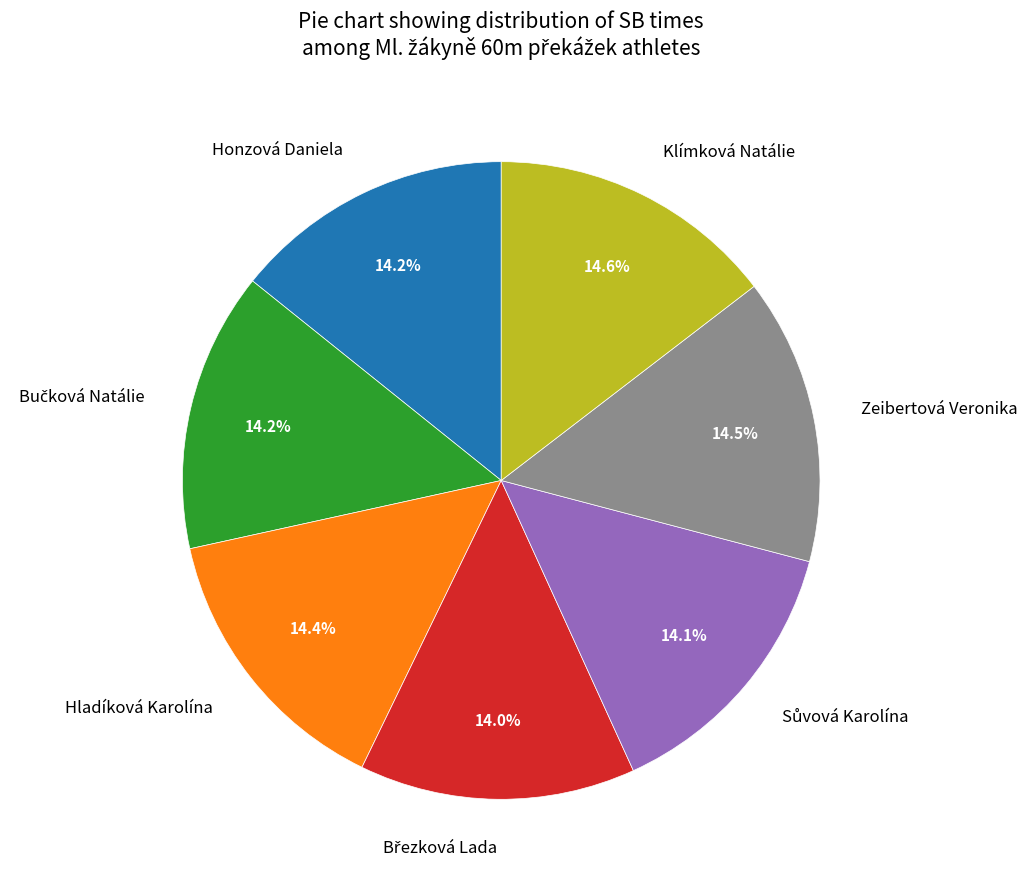

What portion of the pie excludes Klímková Natálie?

85.4%